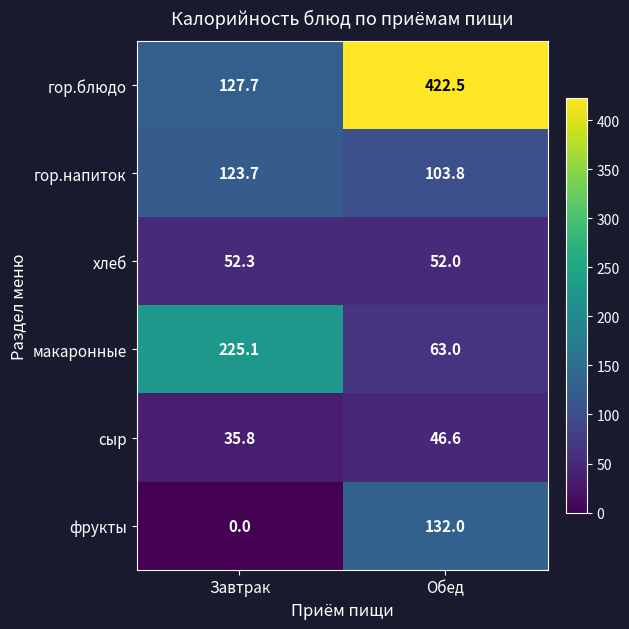

What is the approximate value of гор.блюдо at Обед?

422.5